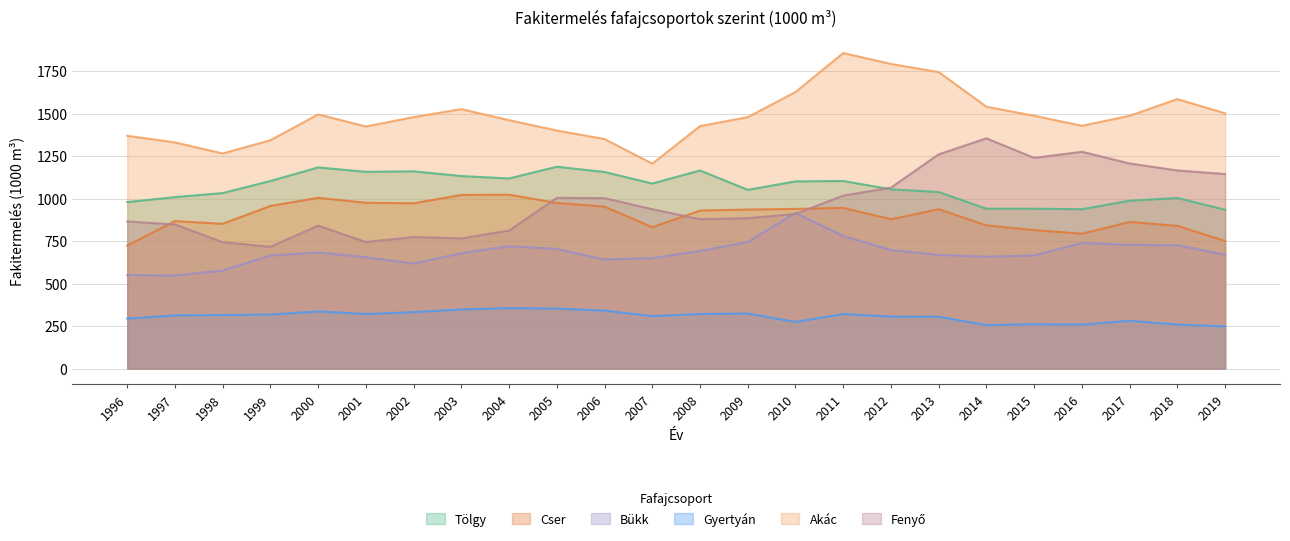

What is the difference between the highest and lowest values at 2006?

1010.0